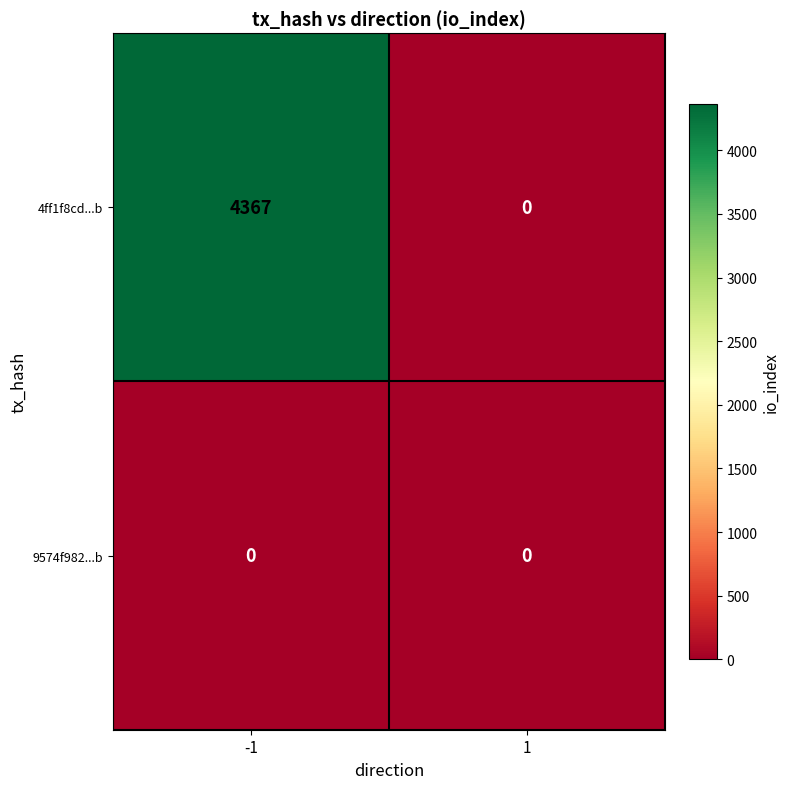

What is the difference between the highest and lowest values at -1?

4367